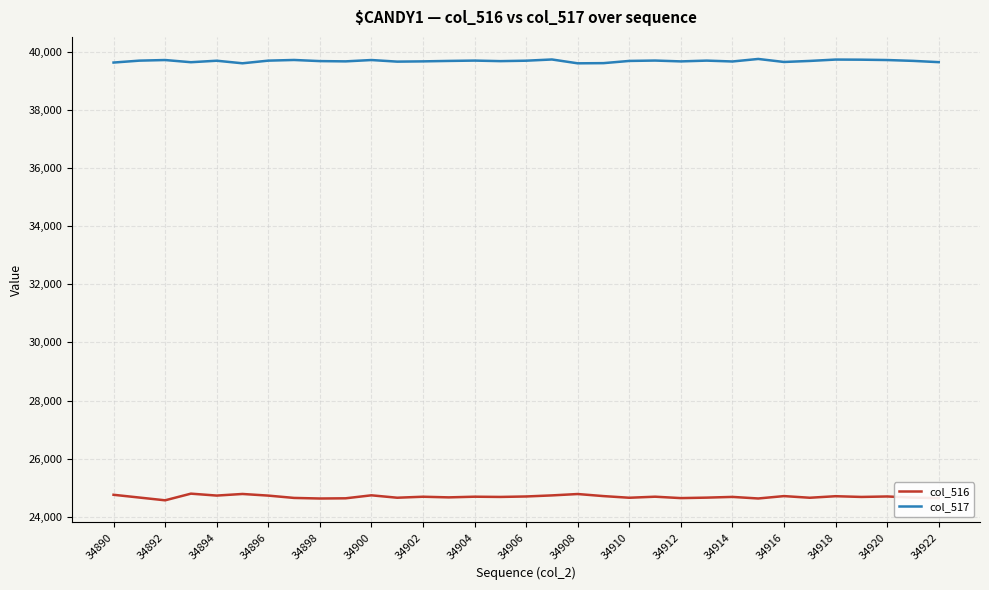

Which series has the largest total across all categories?

col_517